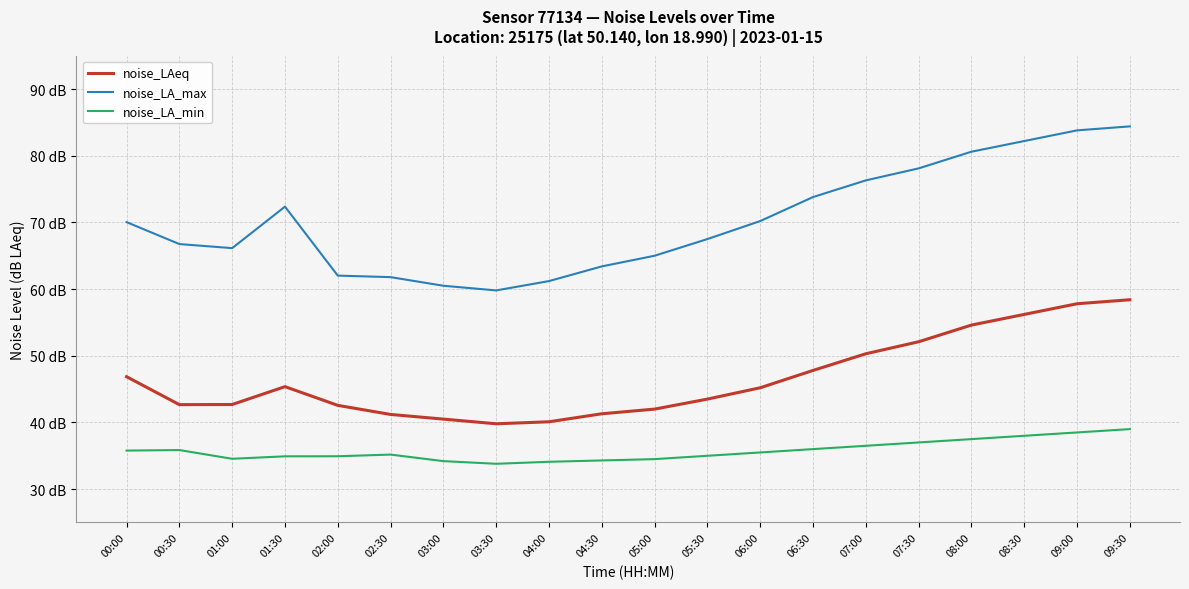

Does the chart have visible grid lines?

Yes